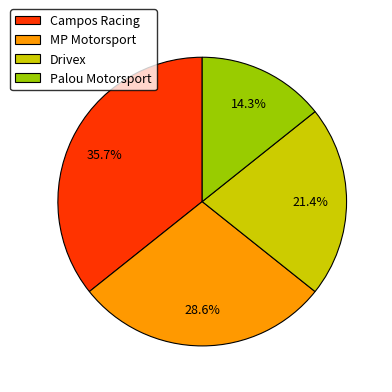

Rank the categories by value from lowest to highest.

Palou Motorsport, Drivex, MP Motorsport, Campos Racing